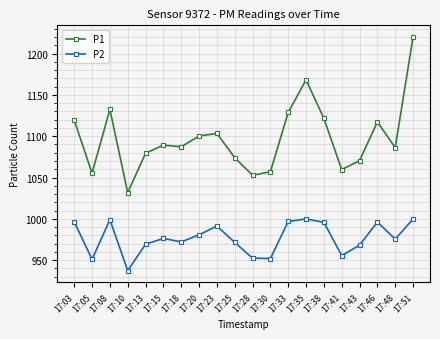

Rank the series by their average value, from lowest to highest.

P2, P1